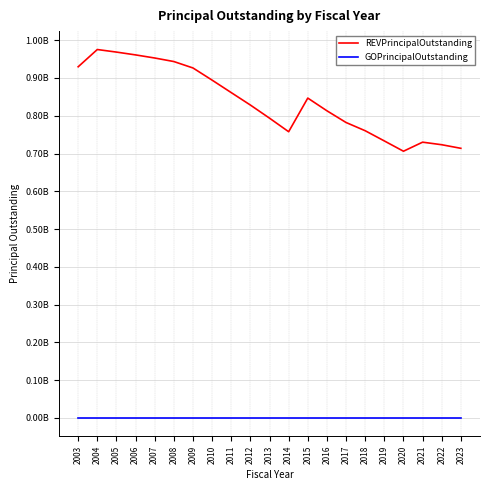

Does the chart have visible grid lines?

Yes